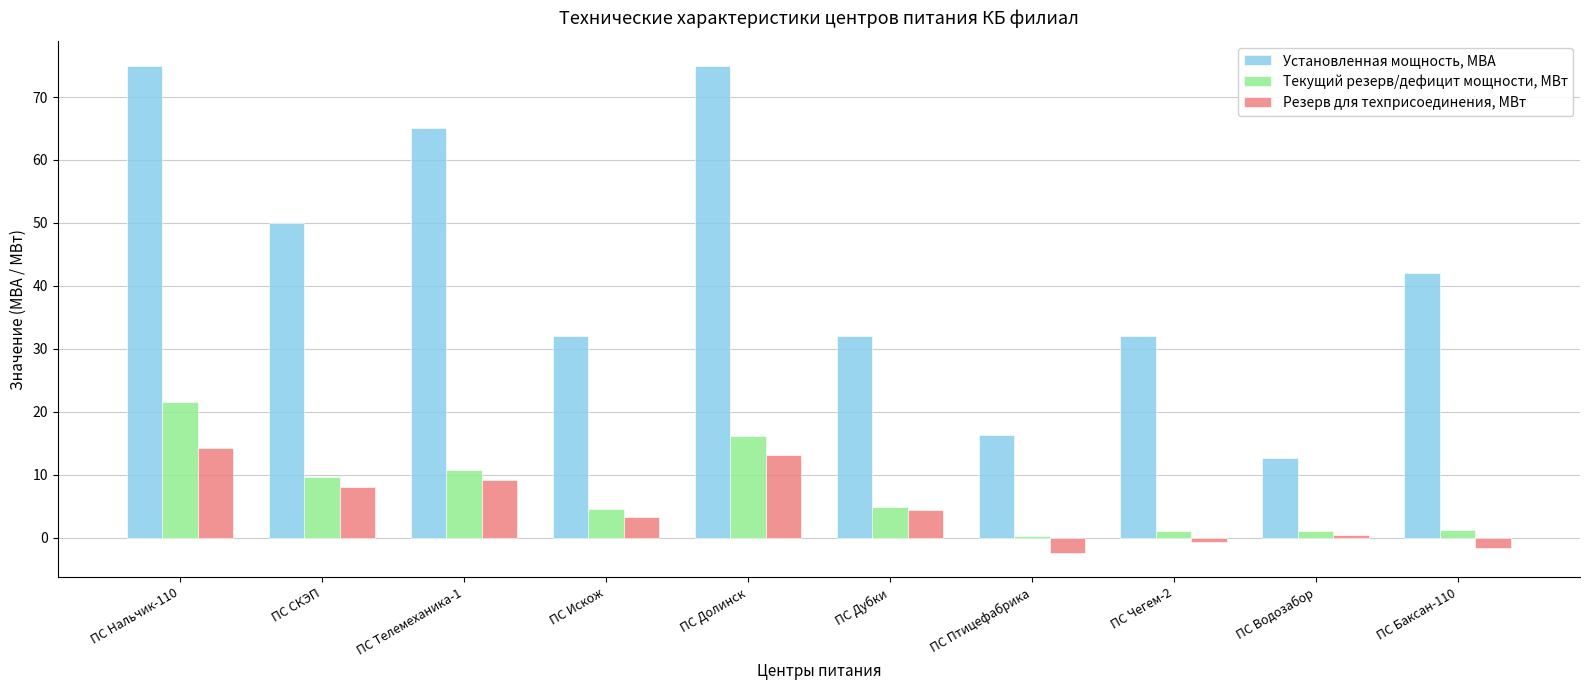

True or false: Установленная мощность, МВА has a value of 50.0 at ПС СКЭП.

True